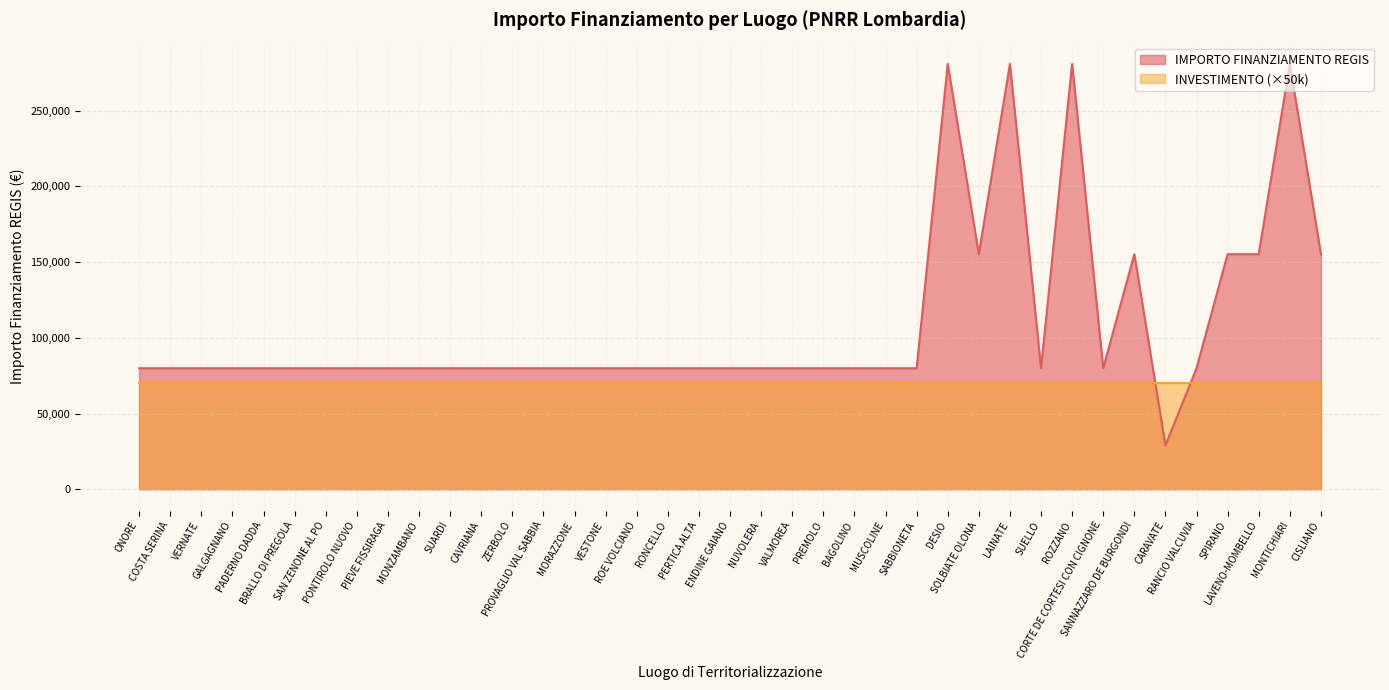

List the labels in order of value, smallest first.

CARAVATE, ONORE, COSTA SERINA, VERNATE, GALGAGNANO, PADERNO DADDA, BRALLO DI PREGOLA, SAN ZENONE AL PO, PONTIROLO NUOVO, PIEVE FISSIRAGA, MONZAMBANO, SUARDI, CAVRIANA, ZERBOLO, PROVAGLIO VAL SABBIA, MORAZZONE, VESTONE, ROE VOLCIANO, RONCELLO, PERTICA ALTA, ENDINE GAIANO, NUVOLERA, VALMOREA, PREMOLO, BAGOLINO, MUSCOLINE, SABBIONETA, SUELLO, CORTE DE CORTESI CON CIGNONE, RANCIO VALCUVIA, SOLBIATE OLONA, SANNAZZARO DE BURGONDI, SPIRANO, LAVENO-MOMBELLO, CISLIANO, DESIO, LAINATE, ROZZANO, MONTICHIARI